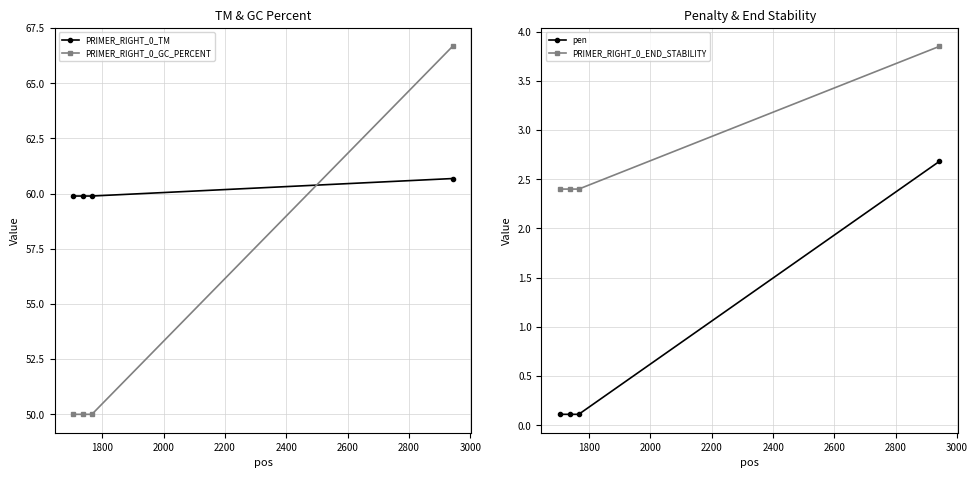

Reading left to right, list all the values displayed in this chart.

PRIMER_RIGHT_0_TM: 59.9	59.9	59.9	60.7
PRIMER_RIGHT_0_GC_PERCENT: 50.0	50.0	50.0	66.7
pen: 0.1	0.1	0.1	2.7
PRIMER_RIGHT_0_END_STABILITY: 2.4	2.4	2.4	3.9